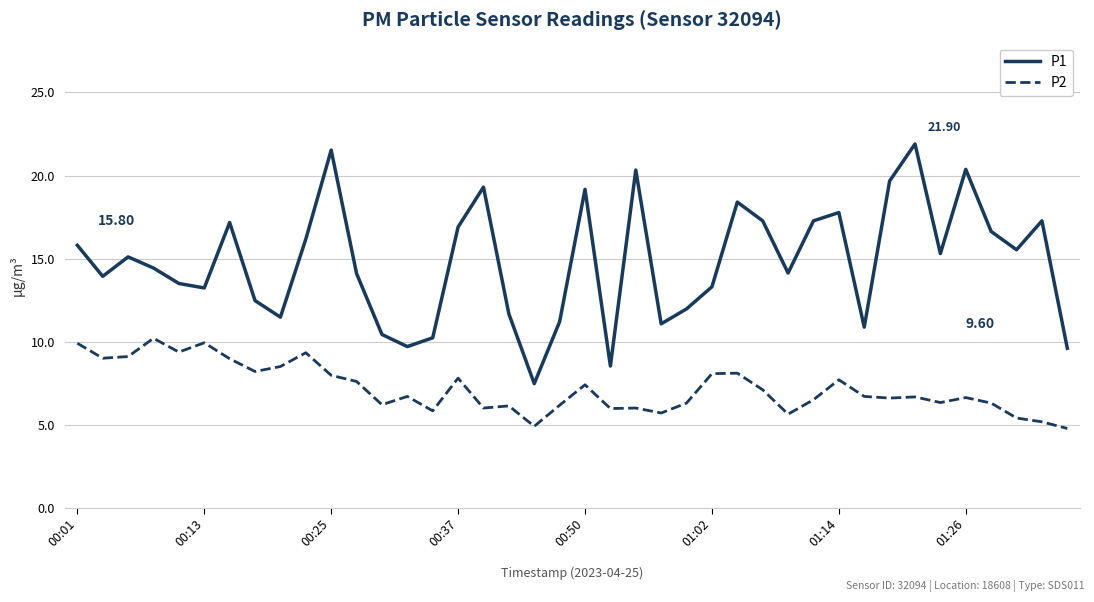

Which series has the largest range (max minus min)?

P1